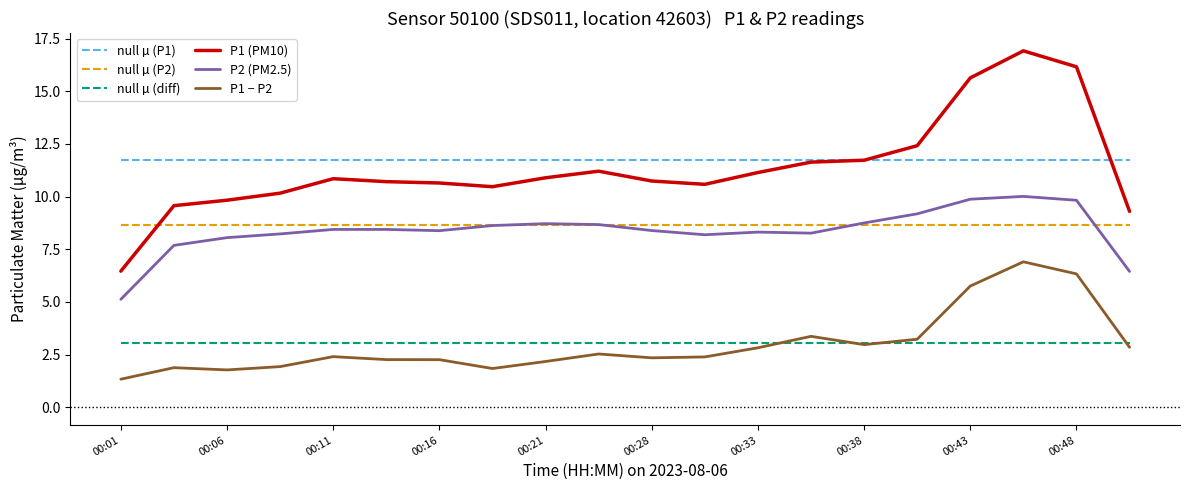

Which series has the largest range (max minus min)?

P1 (PM10)